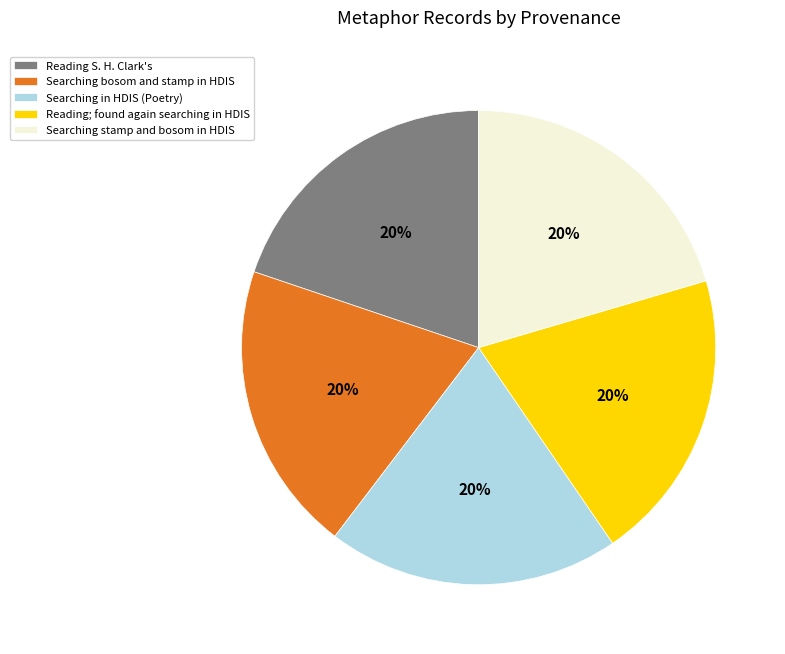

Do Reading S. H. Clark's and Searching stamp and bosom in HDIS together represent more than half of the pie?

No